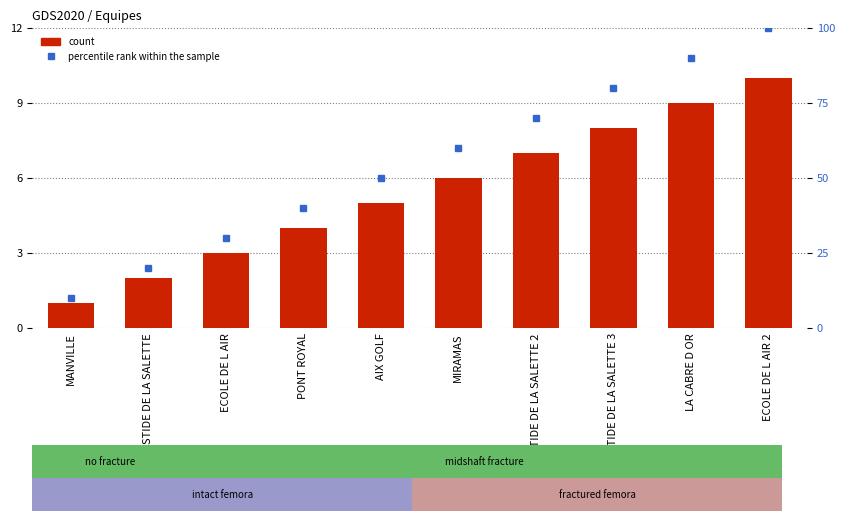

Which series changed the most between BASTIDE DE LA SALETTE and LA CABRE D OR?

percentile rank within the sample